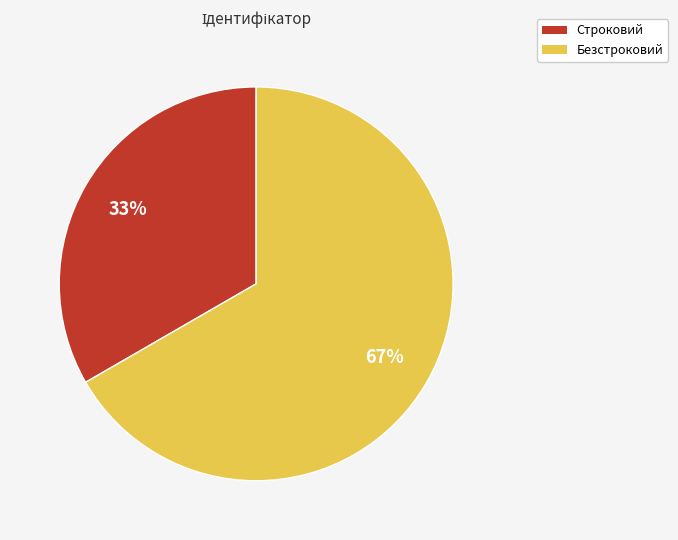

What percentage is the Строковий slice, to the nearest percent?

33%